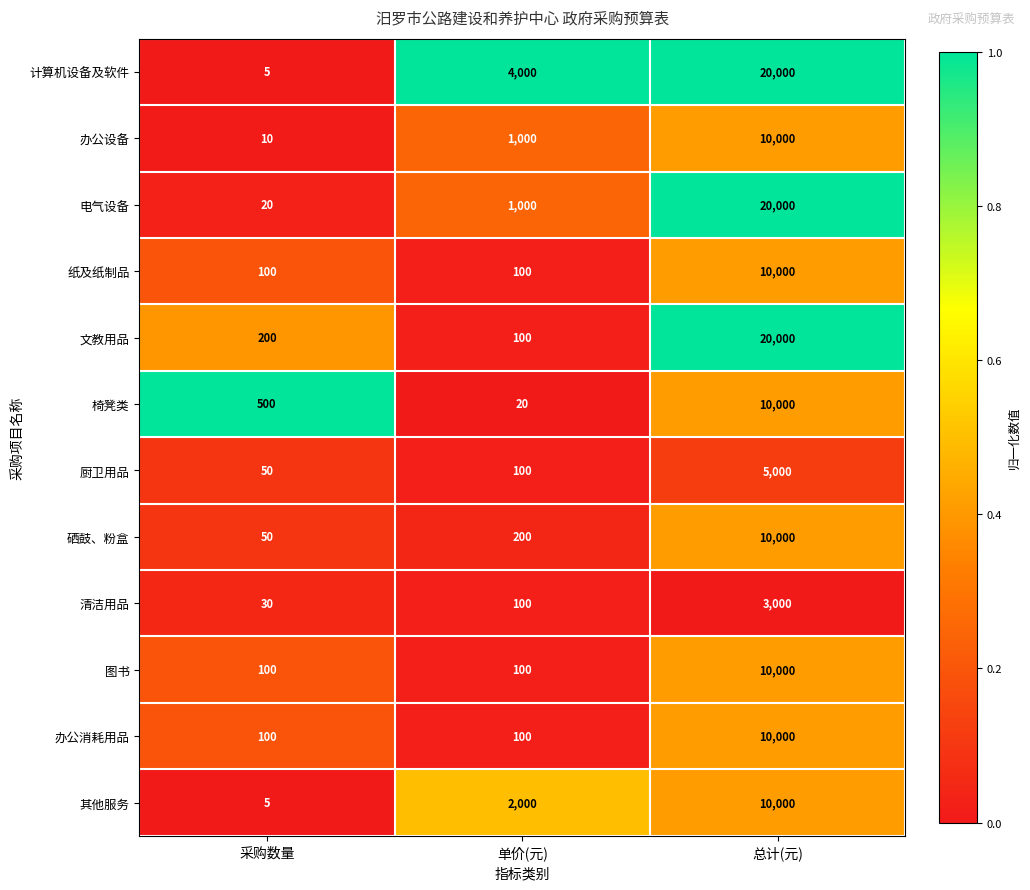

What is the sum of all 清洁用品 values?

3130